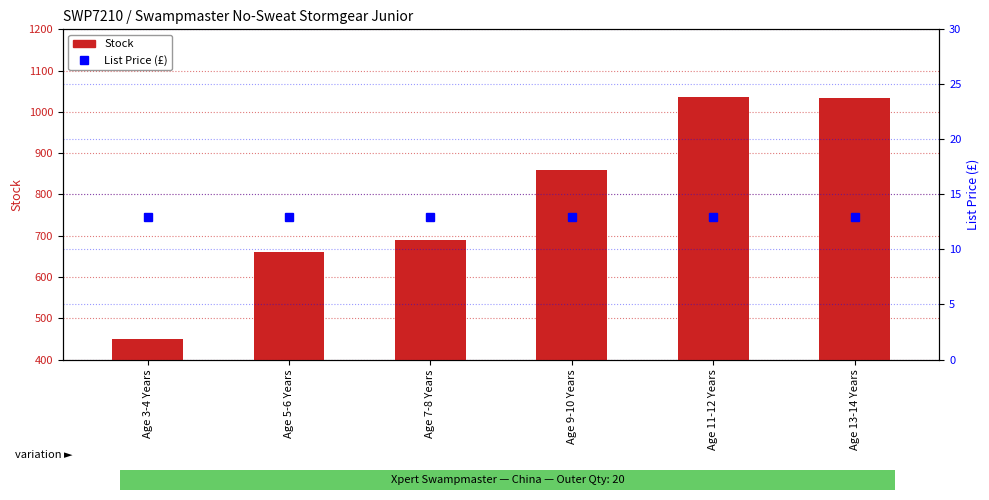

List the series in order of their overall mean, highest first.

Stock, List Price (£)